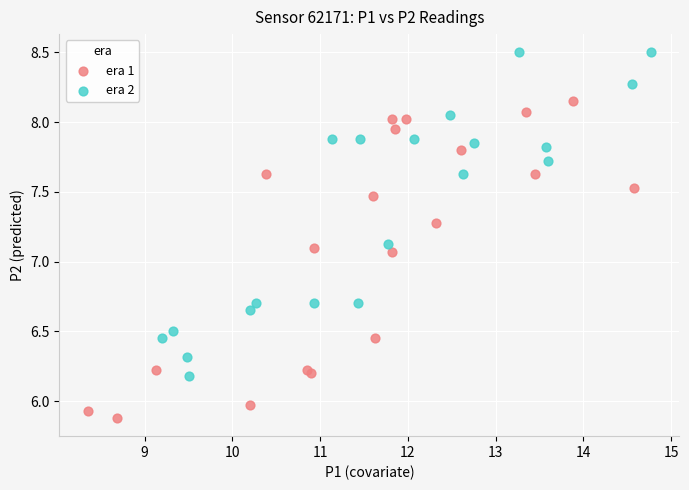

Which series has the largest Y range (max minus min)?

era 2